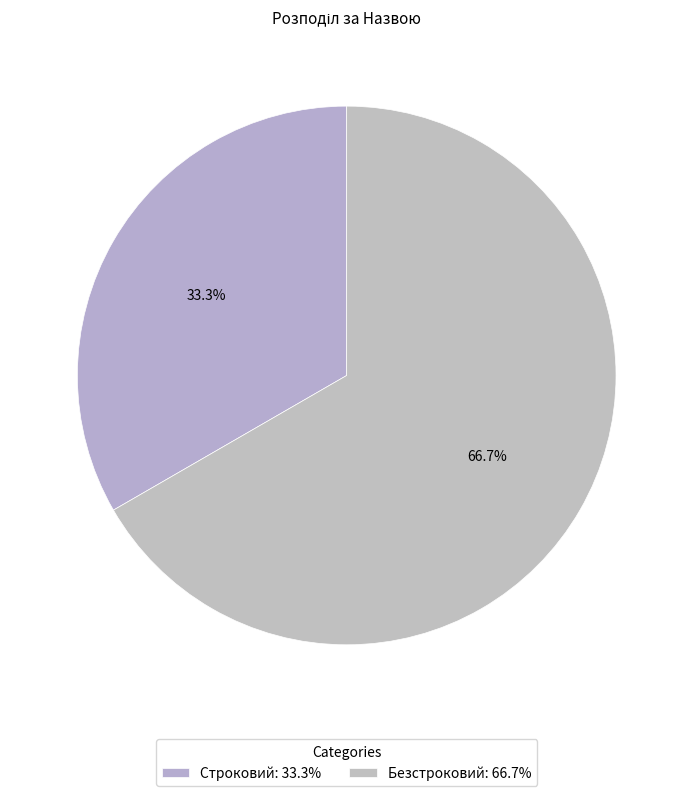

How many segments does this pie chart have?

2